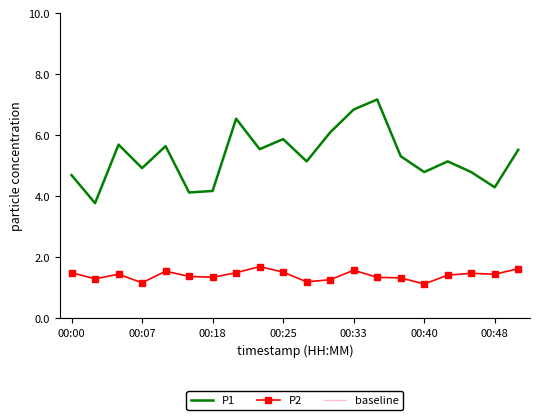

What is the sum of all P2 values?

28.3